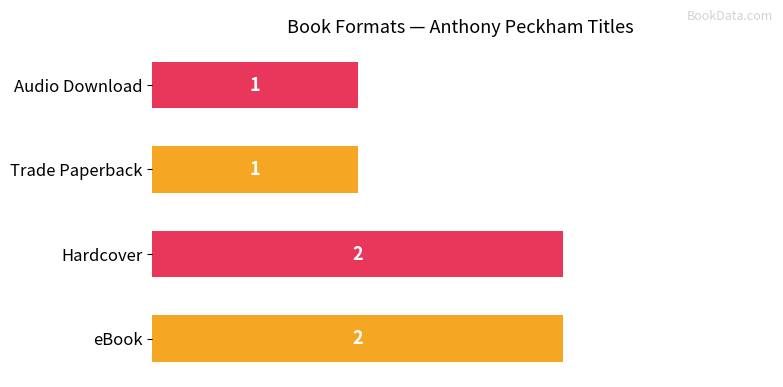

What is the minimum value shown in the chart?

1